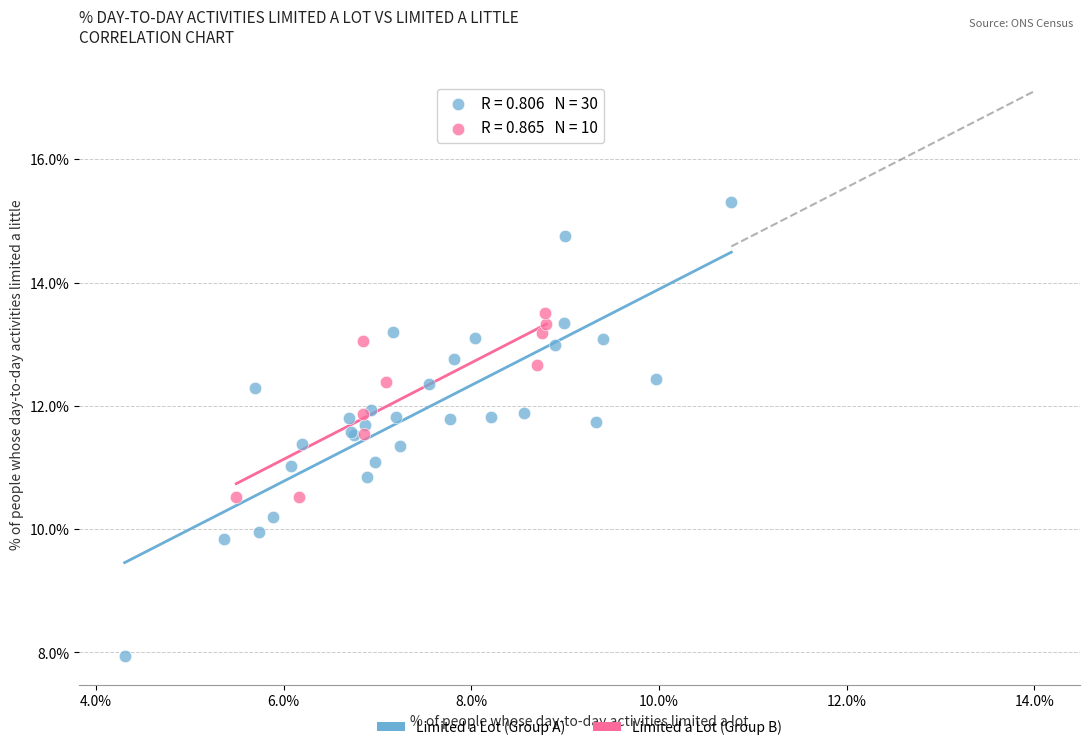

Which series reaches the maximum Y coordinate?

Limited a Lot (Group A)